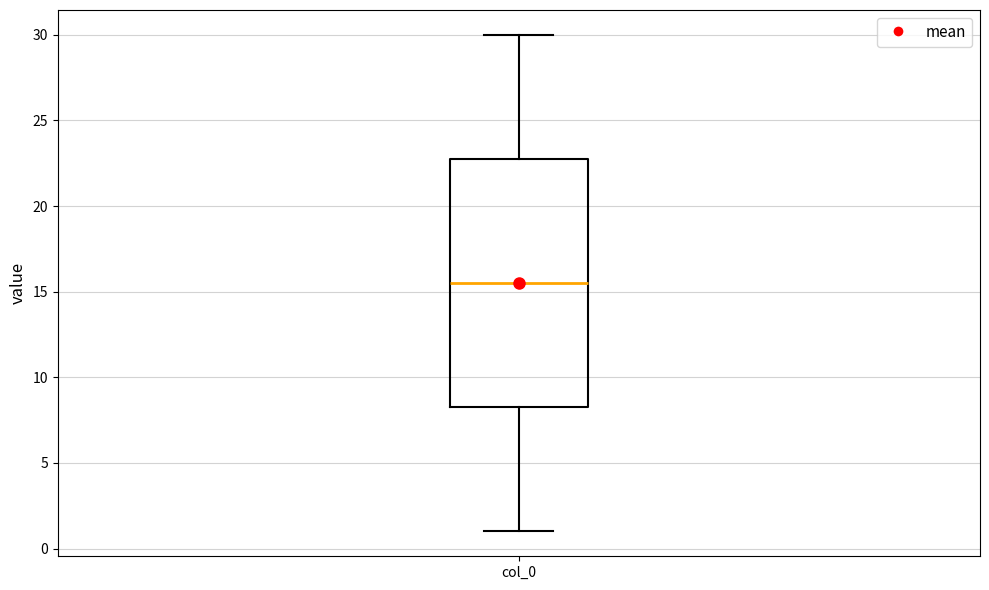

Read this box plot against the y-axis: the position of the median line, the range covered by the box, and the ends of both whiskers. The values are not printed on the chart, so give them approximately, as read against the axis.

median 15.5, box 8.5 to 23.0, whiskers 1.0 to 30.0